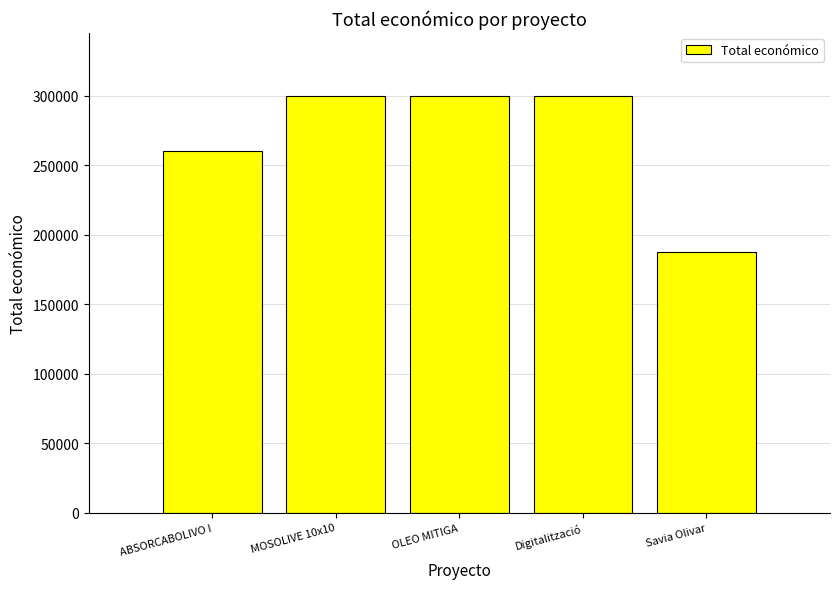

Where is the data nearest to the value 243870?

ABSORCABOLIVO I